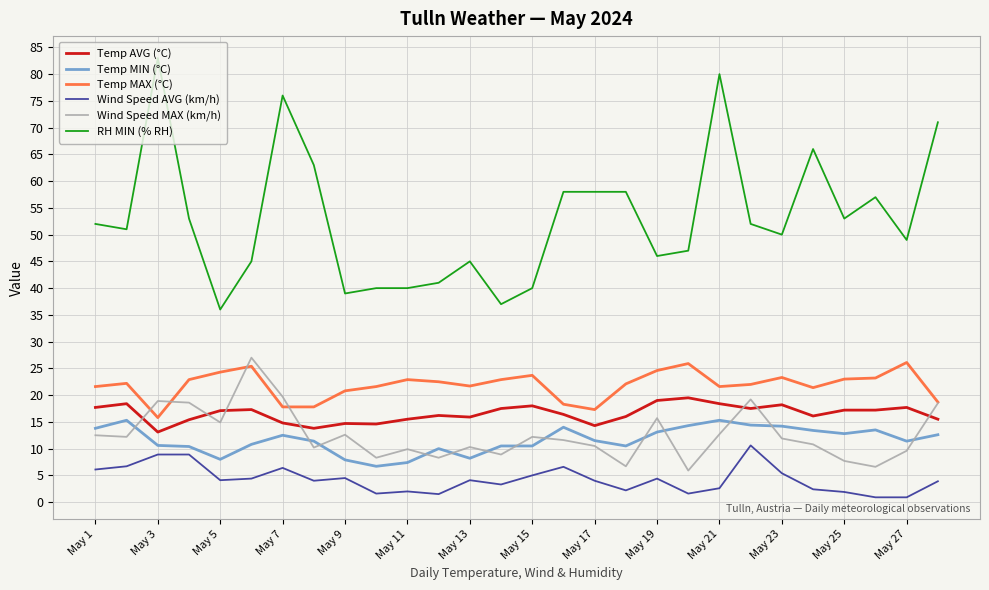

True or false: Temp MAX (°C) and Temp MIN (°C) intersect in this chart.

False